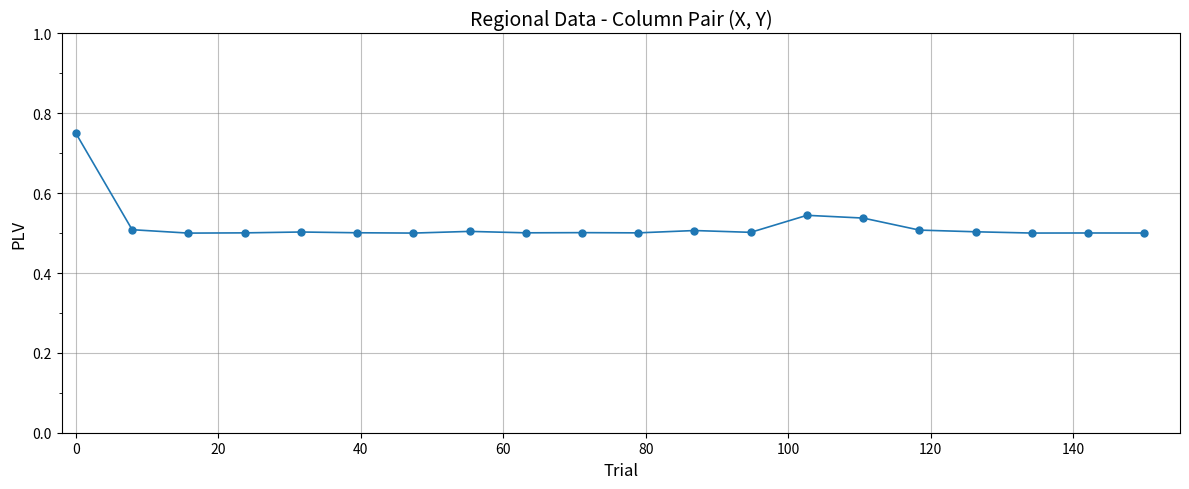

True or false: the data has more than 2 interior local peaks.

True